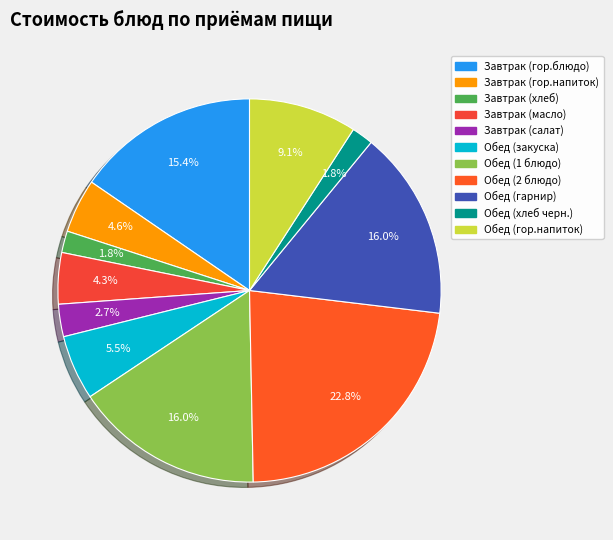

What percentage is the Завтрак (хлеб) slice, to the nearest percent?

2%